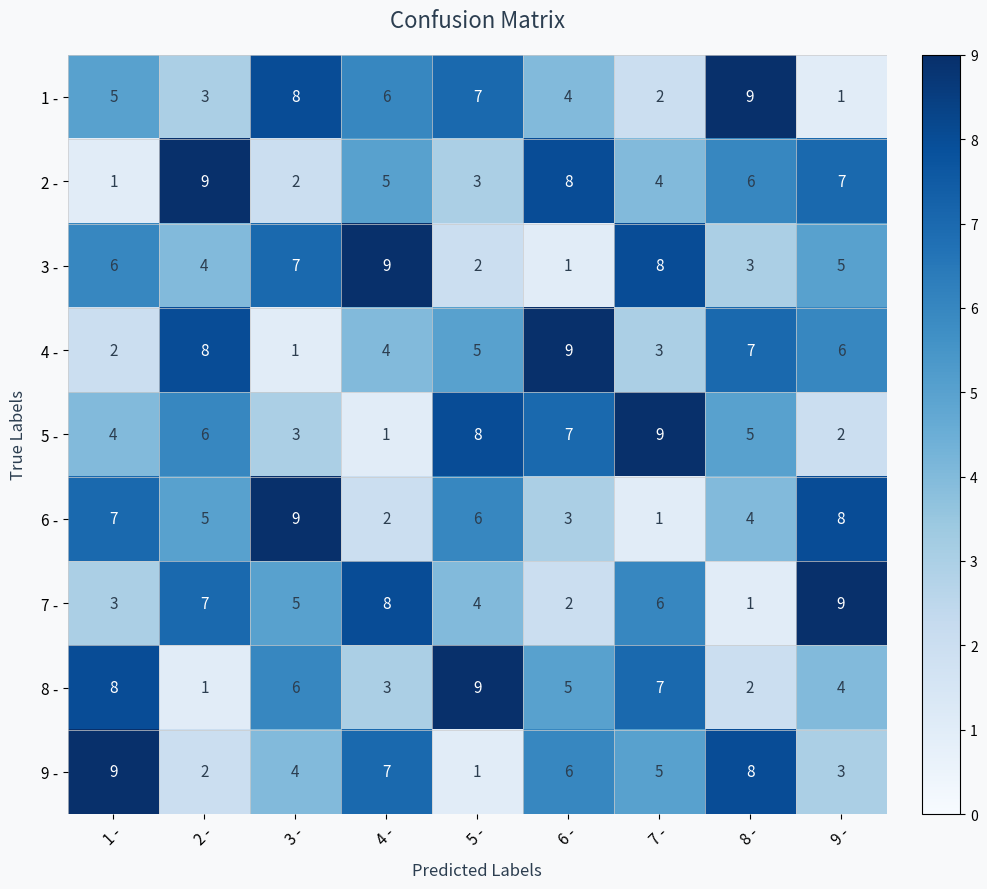

The value of 5 - at 3 - is 3. True or false?

True